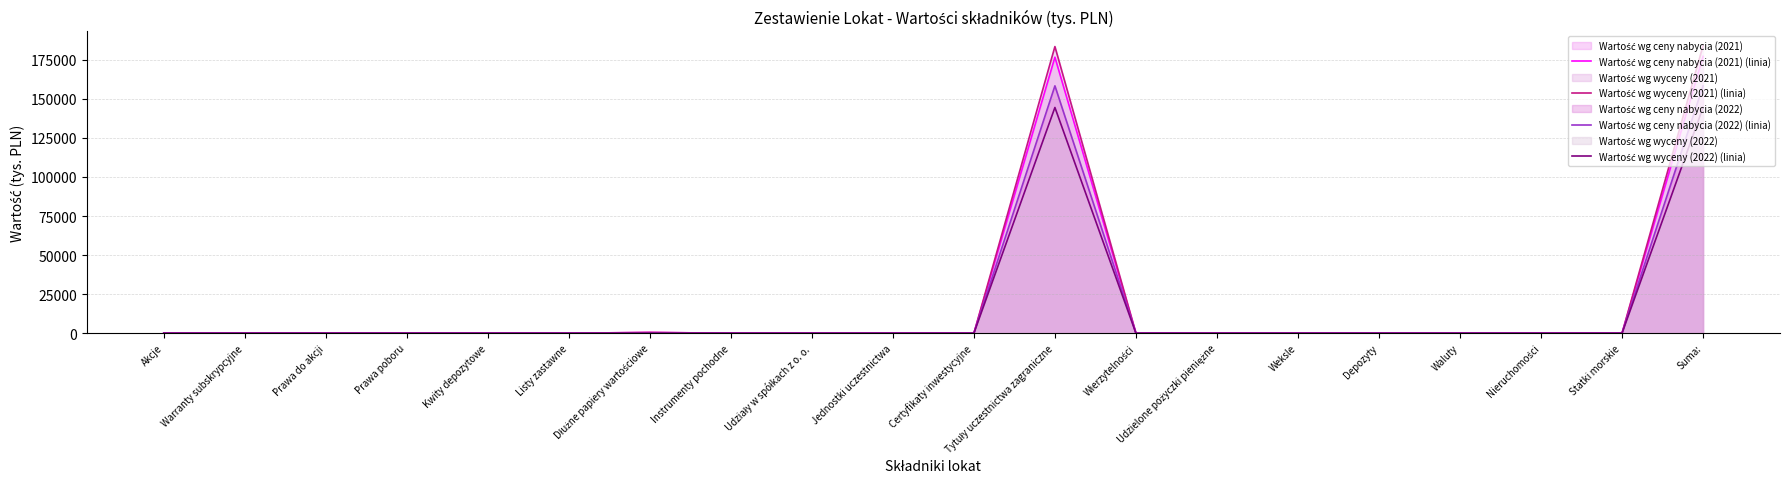

True or false: Wartość wg wyceny (2021) (linia) has a value of 0 at Listy zastawne.

True